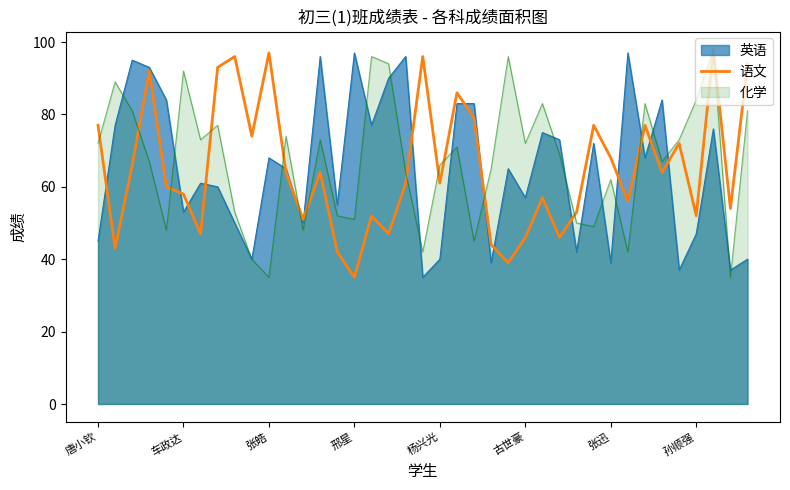

Which category has the lowest value in the 语文 series?

邢星